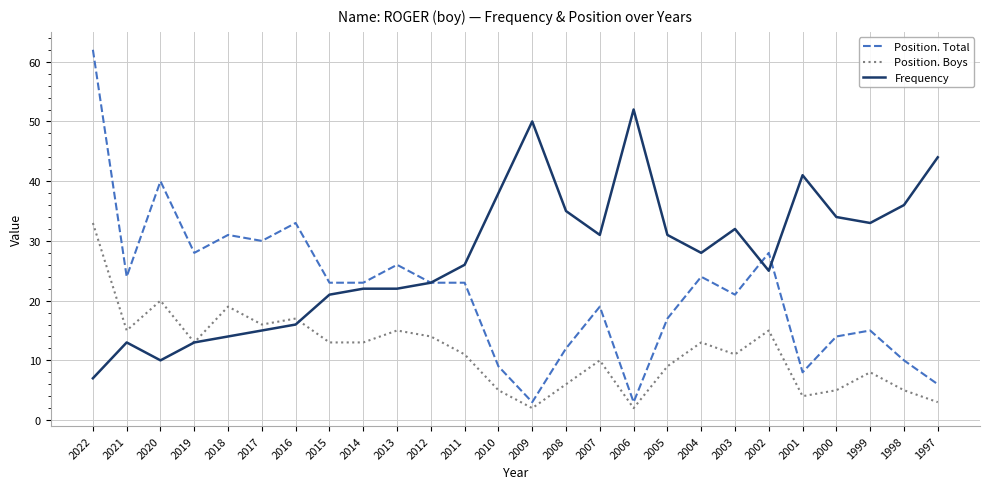

True or false: Position. Boys and Frequency cross at least once.

True